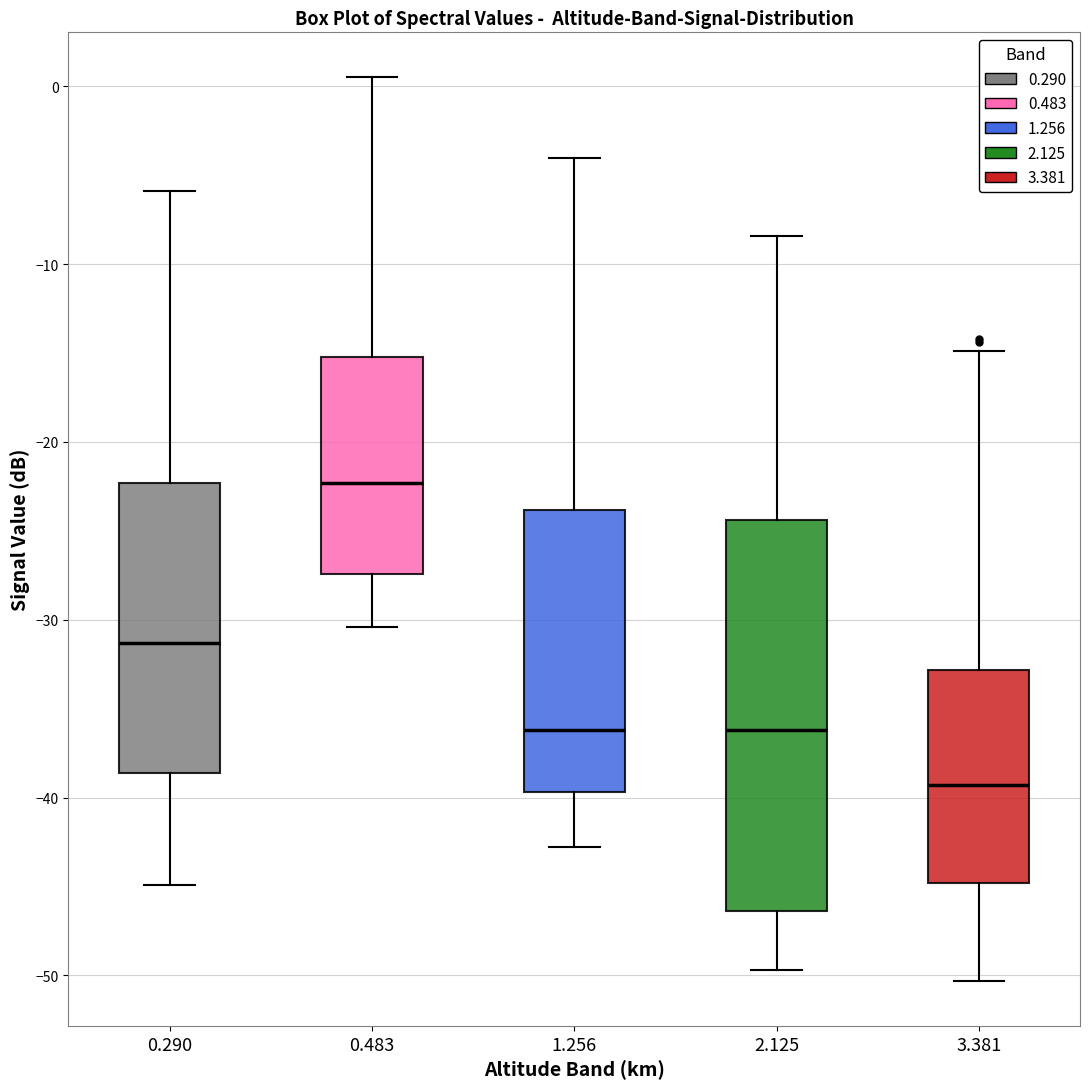

Which box's median line is the highest?

0.483